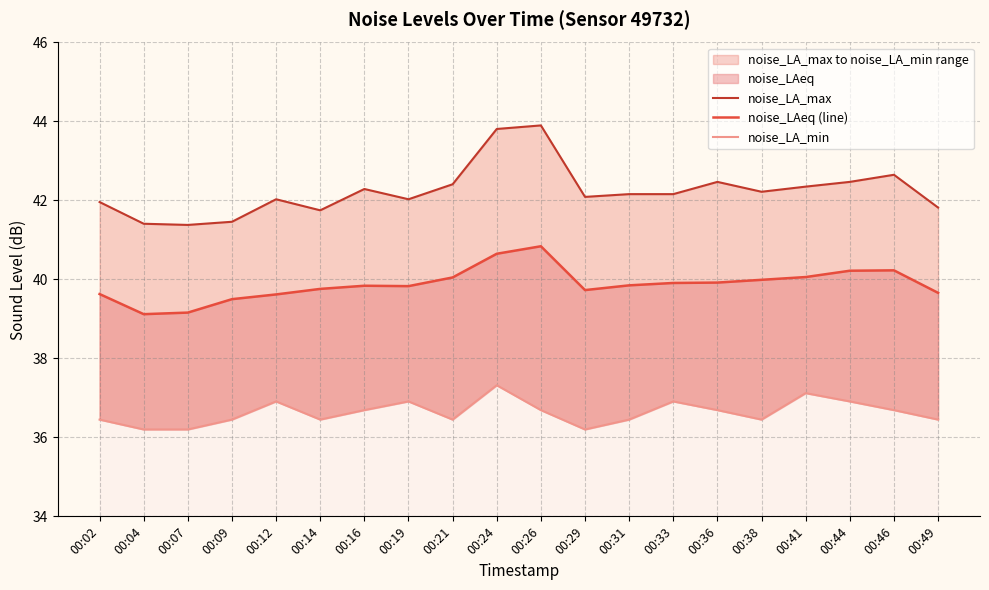

How many interior local peaks does the noise_LA_min series have?

5